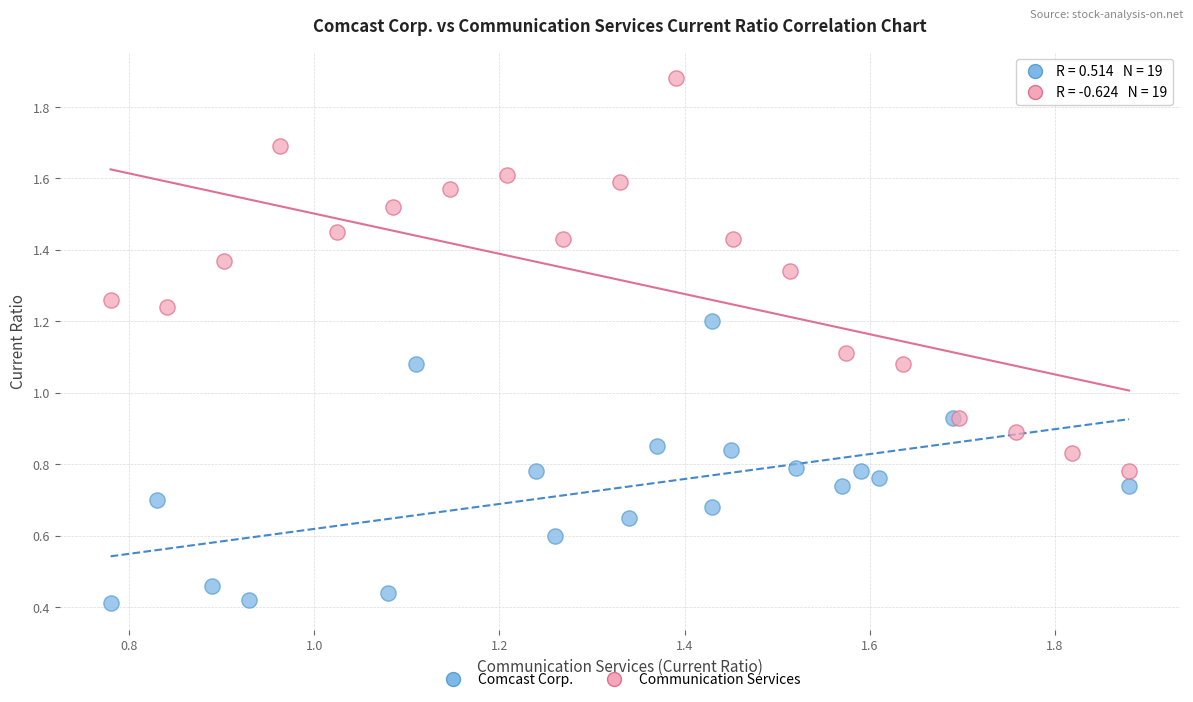

Which series contains the lowest Y value?

Comcast Corp.